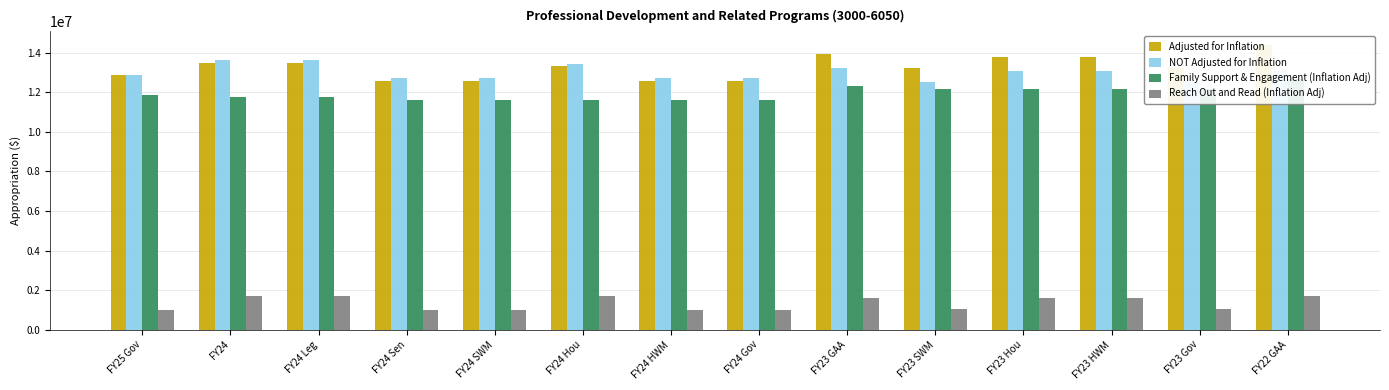

What is the value of the Family Support & Engagement (Inflation Adj) bar at the 6th from the left?

11596672